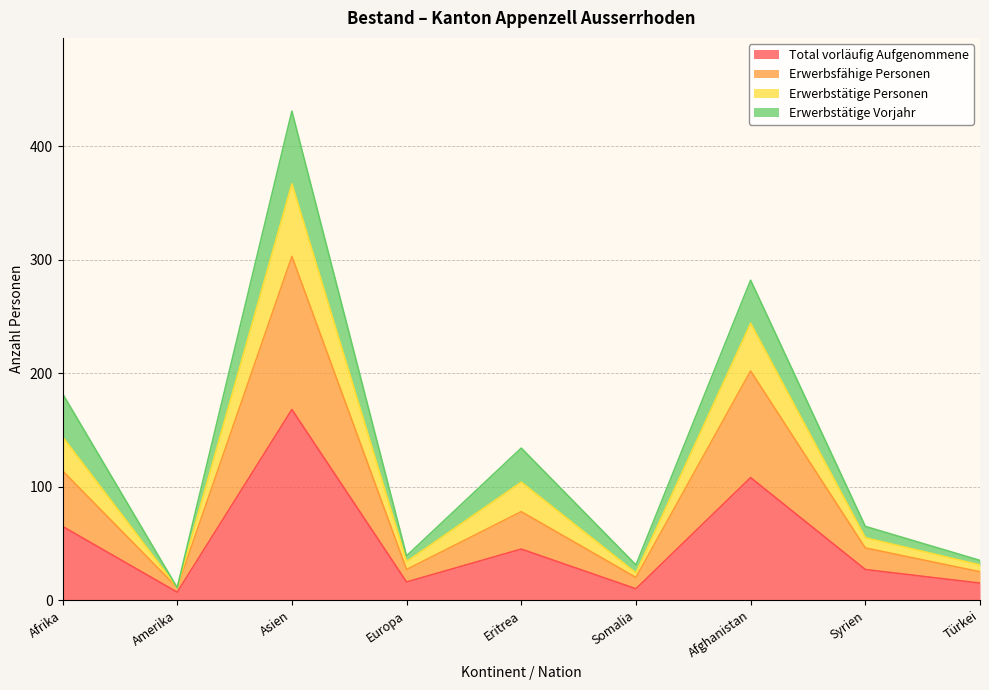

At how many categories does at least one series exceed 129?

4